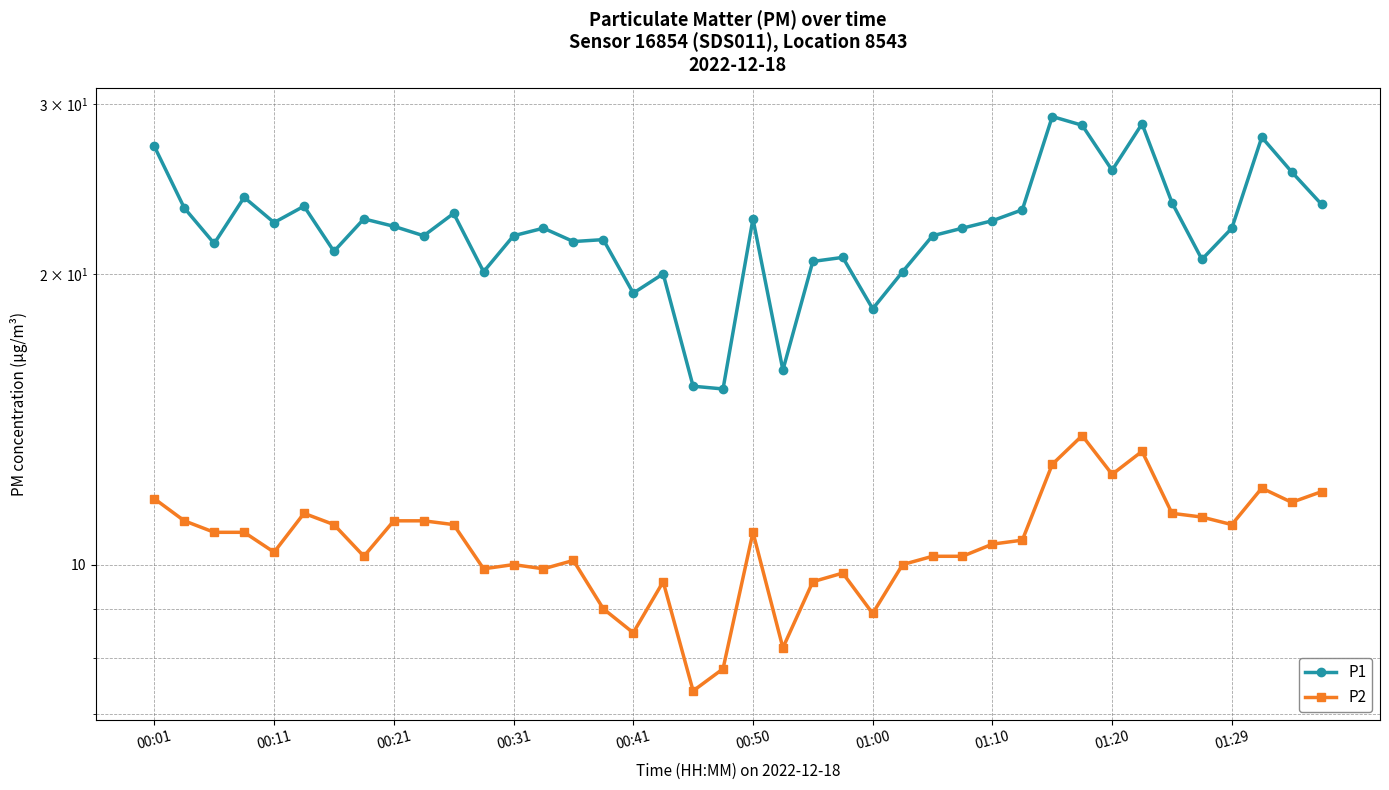

Reading left to right, list all the values displayed in this chart.

P1: 27.1	23.4	21.5	24.0	22.6	23.5	21.1	22.8	22.4	21.9	23.1	20.1	21.9	22.3	21.6	21.7	19.1	20.0	15.3	15.2	22.8	15.9	20.6	20.8	18.4	20.1	21.9	22.3	22.7	23.3	29.1	28.5	25.6	28.6	23.7	20.7	22.3	27.7	25.5	23.6
P2: 11.7	11.1	10.8	10.8	10.3	11.3	11.0	10.2	11.1	11.1	11.0	9.9	10.0	9.9	10.1	9.0	8.5	9.6	7.4	7.8	10.8	8.2	9.6	9.8	8.9	10.0	10.2	10.2	10.5	10.6	12.7	13.6	12.4	13.1	11.3	11.2	11.0	12.0	11.6	11.9